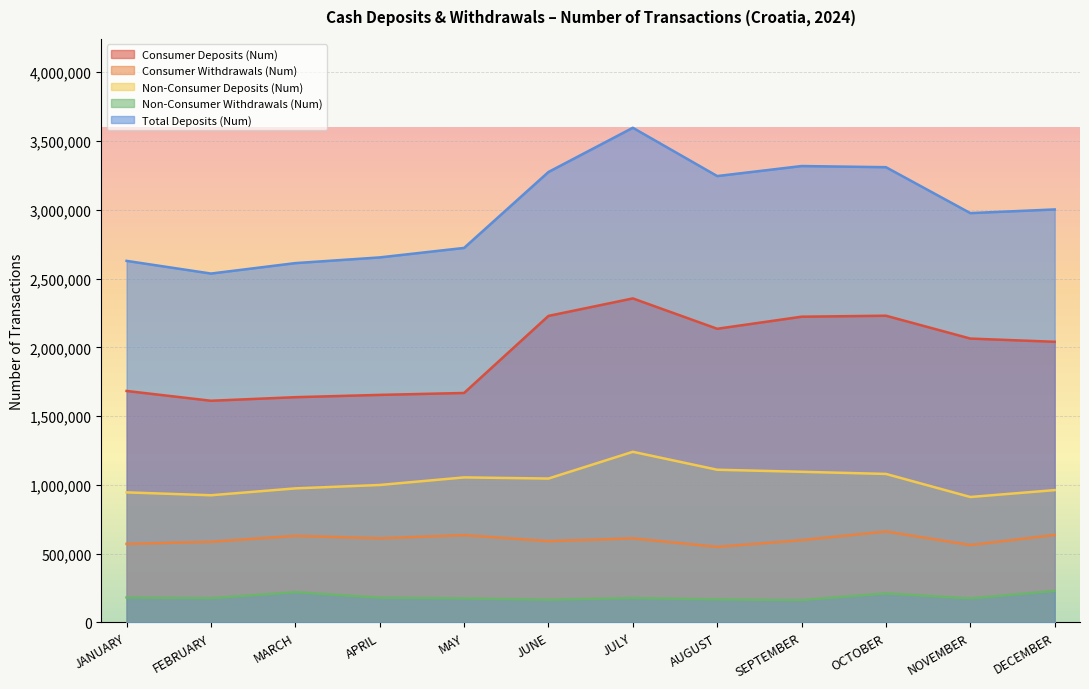

What is the lowest value of the Total Deposits (Num) series?

2536723